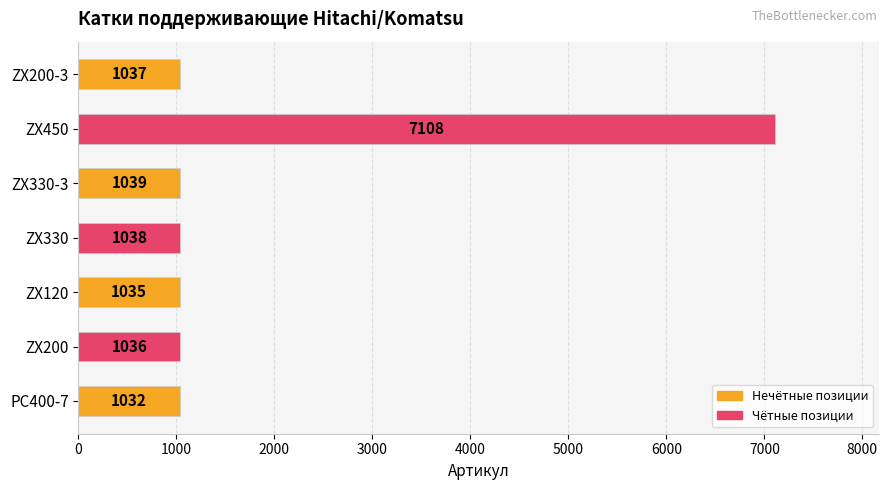

What is the smallest value displayed?

1032